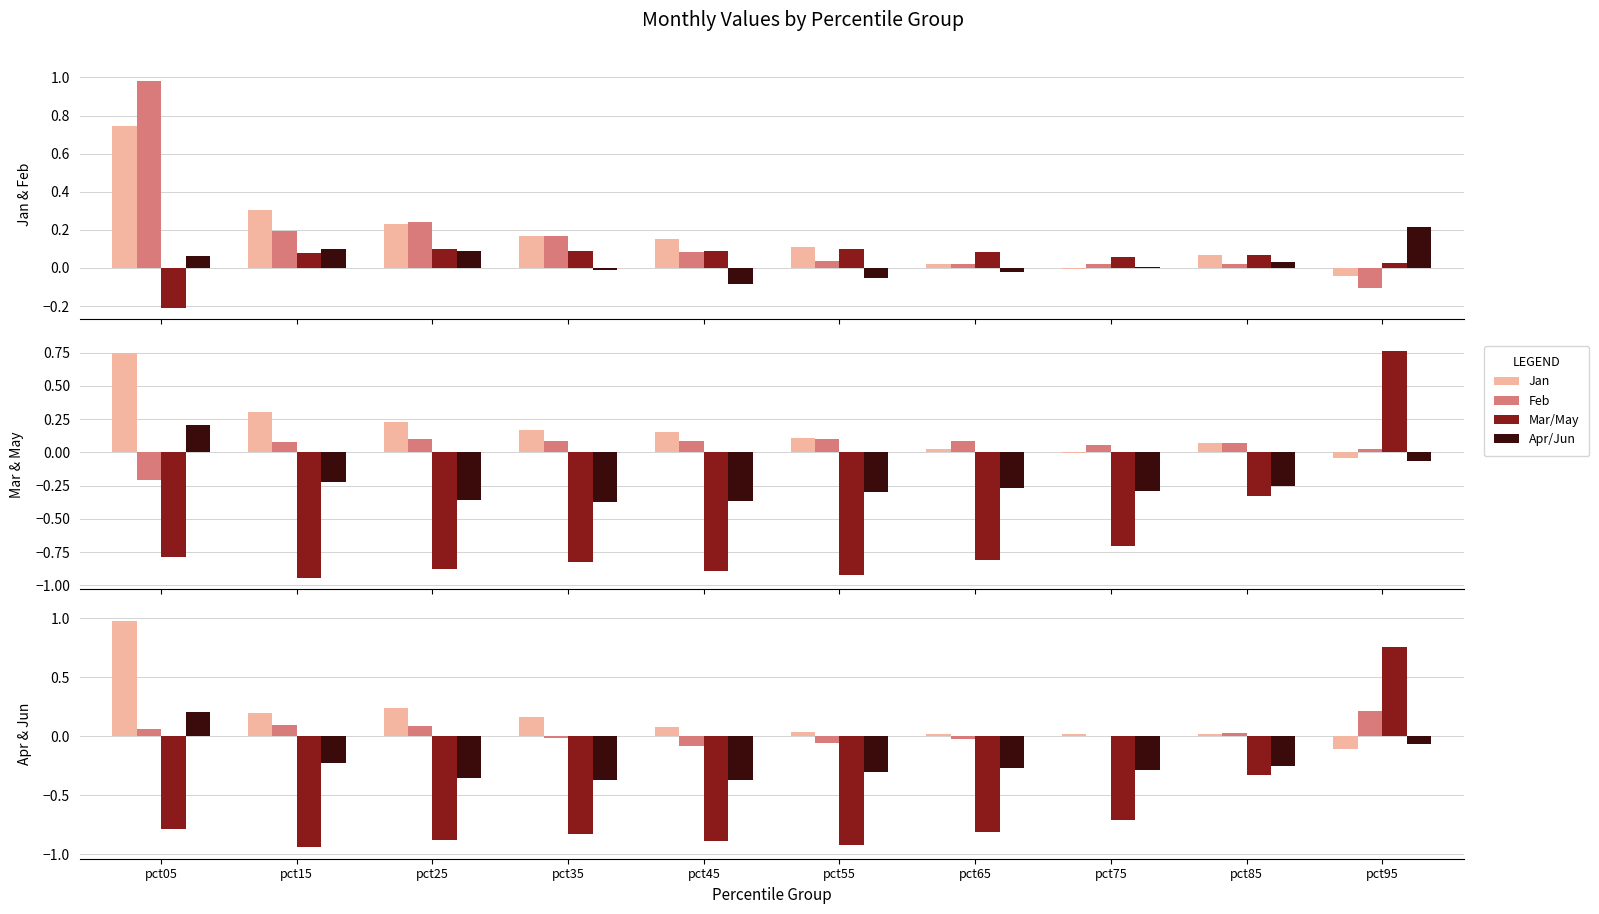

Are the bars horizontal?

No